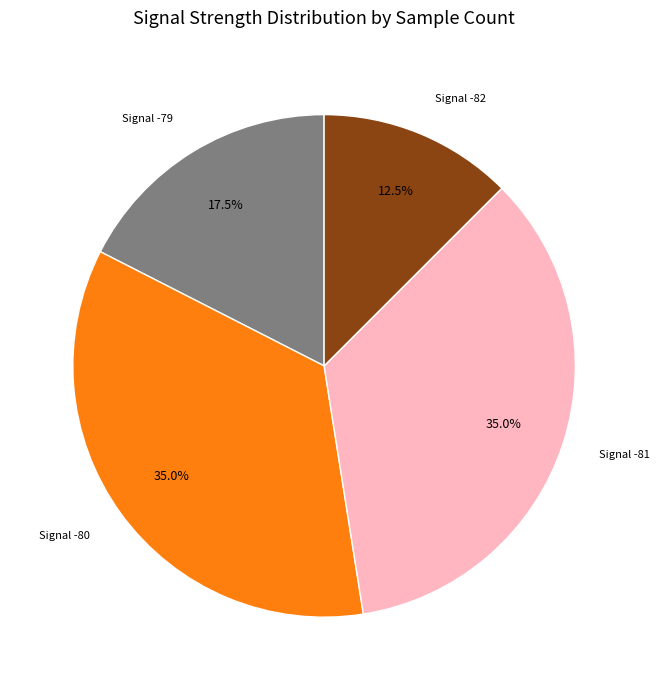

Which category has the smallest portion of the pie?

Signal -82